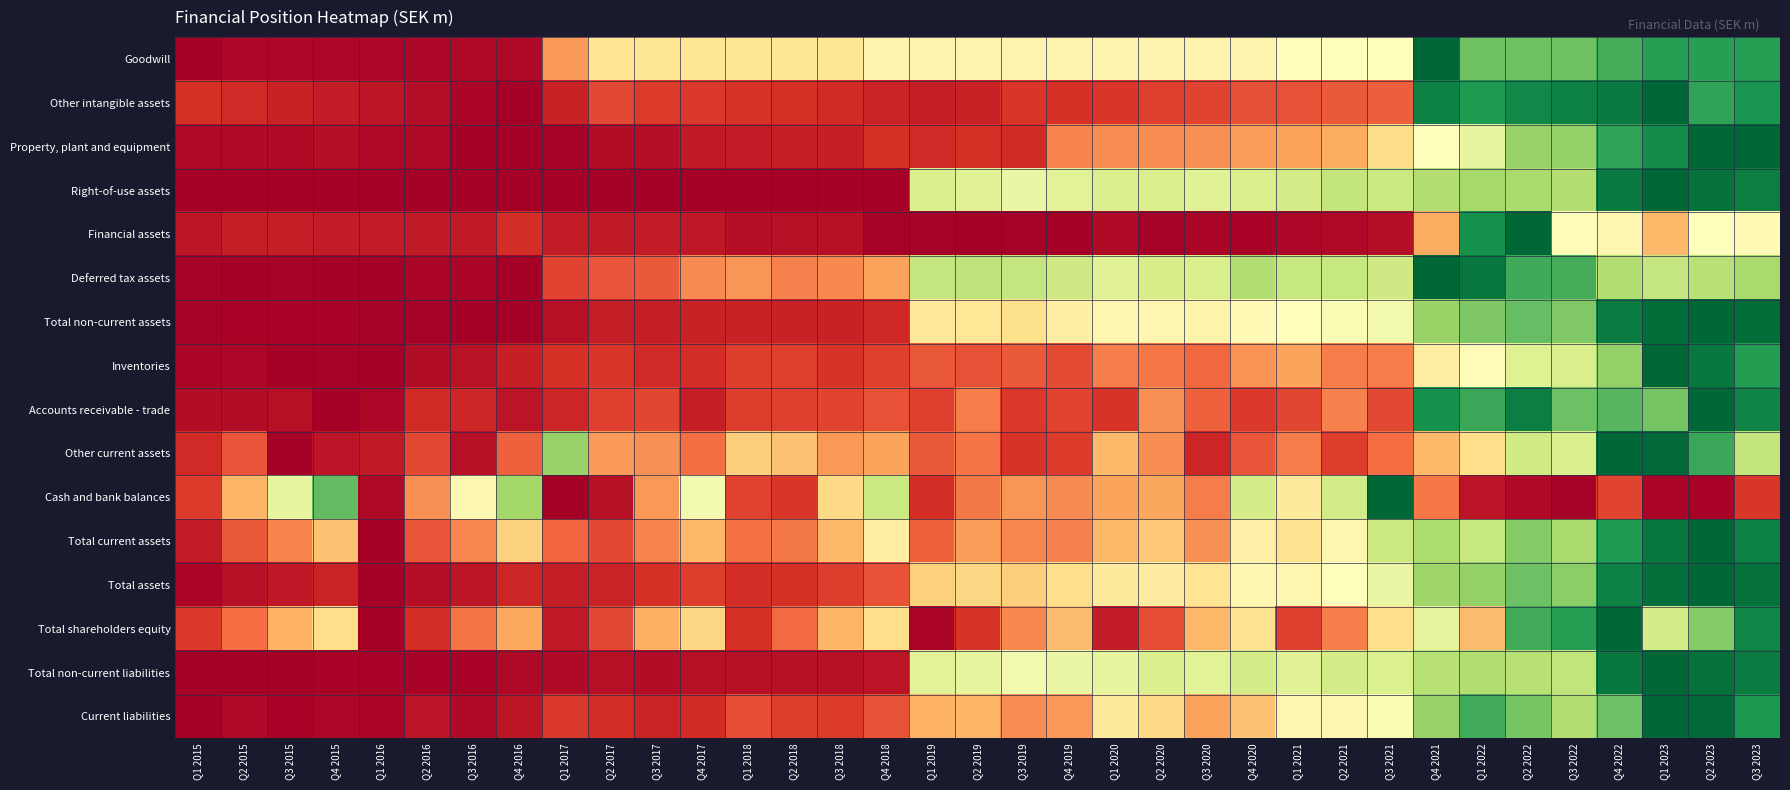

Rank the series by their maximum value, from lowest to highest.

Goodwill, Other intangible assets, Property, plant and equipment, Right-of-use assets, Financial assets, Deferred tax assets, Total non-current assets, Inventories, Accounts receivable - trade, Other current assets, Cash and bank balances, Total current assets, Total assets, Total shareholders equity, Total non-current liabilities, Current liabilities